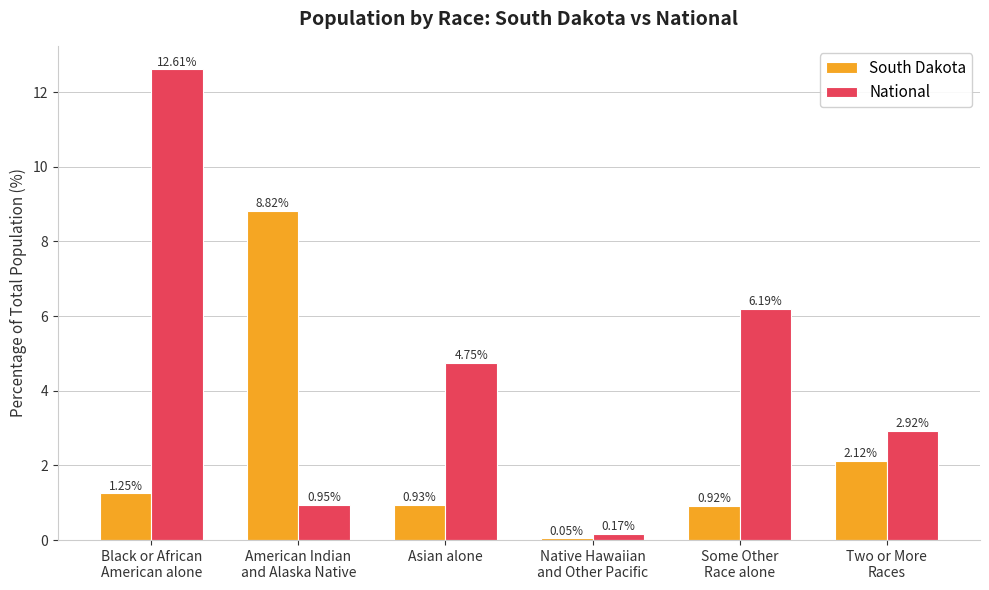

Rank the series at Native Hawaiian
and Other Pacific from lowest to highest value.

South Dakota, National